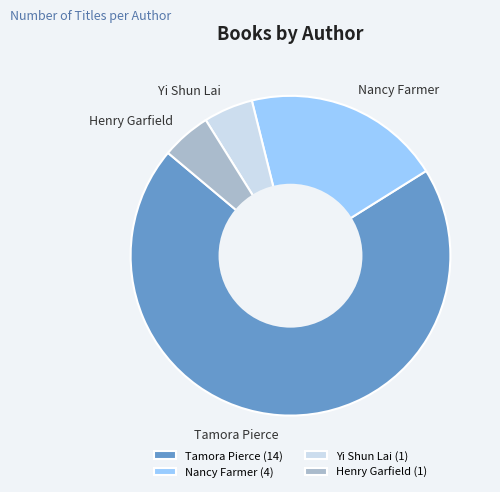

Count the number of slices in the pie.

4